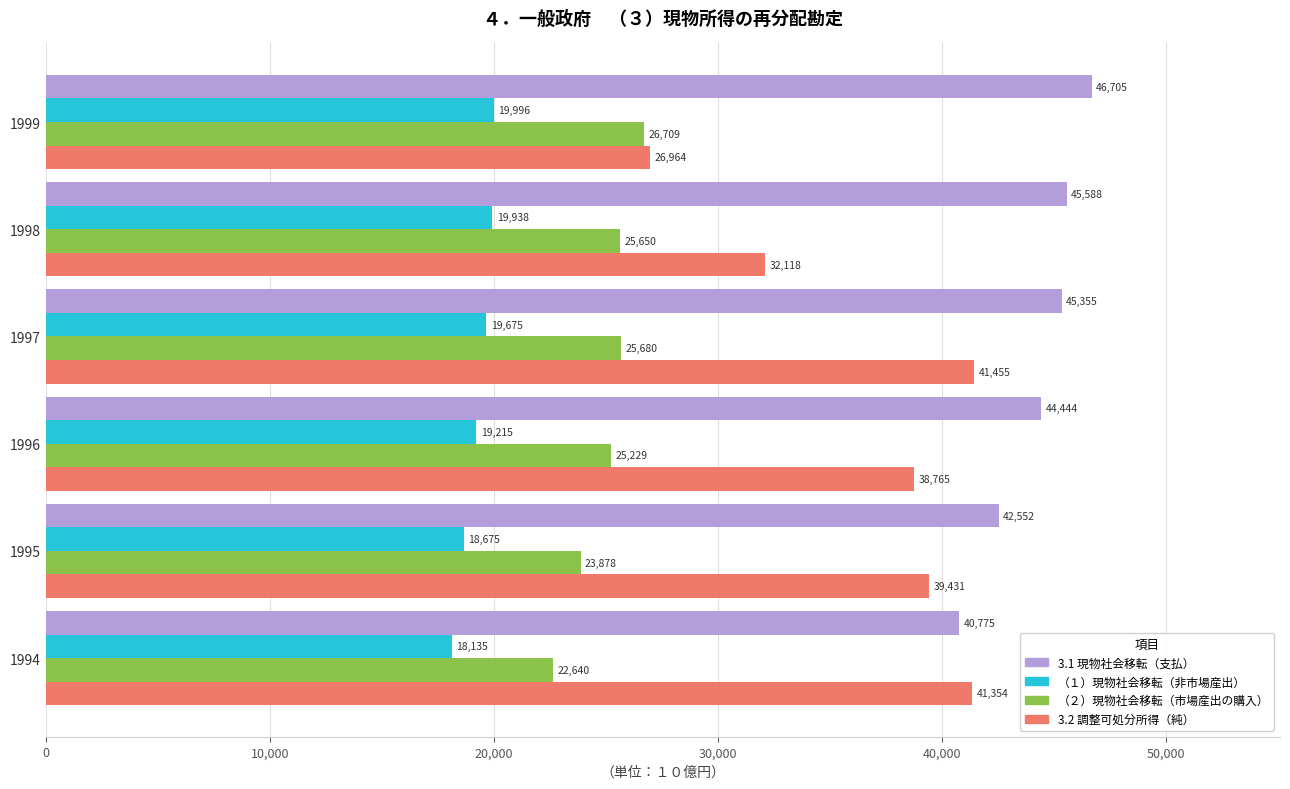

Which series has the largest total across all categories?

3.1 現物社会移転（支払）